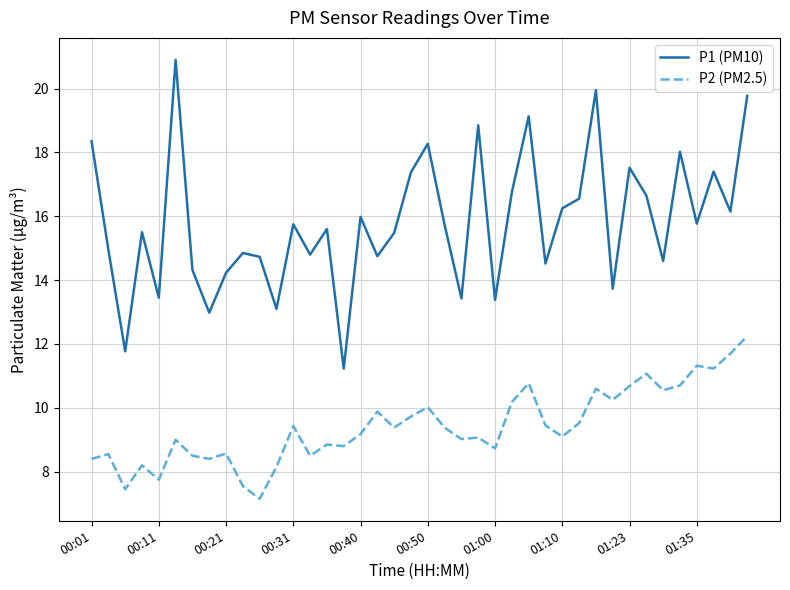

What is the average value of the P2 (PM2.5) series?

9.4